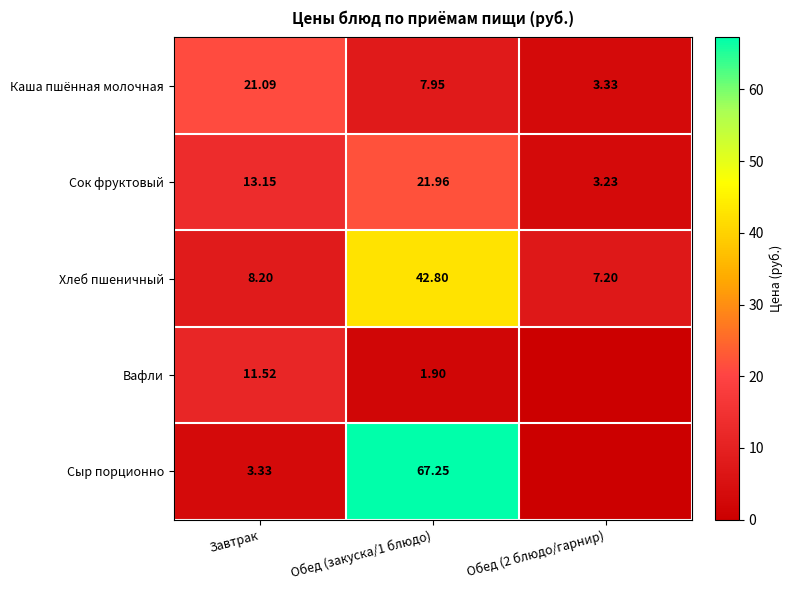

What is the sum of the Сыр порционно values at Обед (закуска/1 блюдо) and Завтрак?

70.6